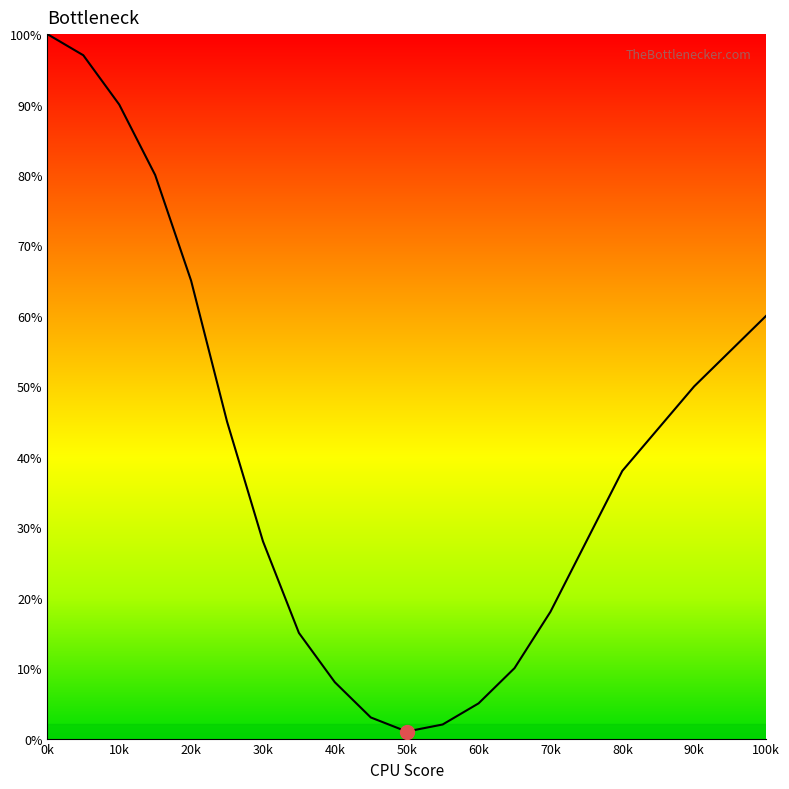

What is the difference between the maximum and minimum values?

99